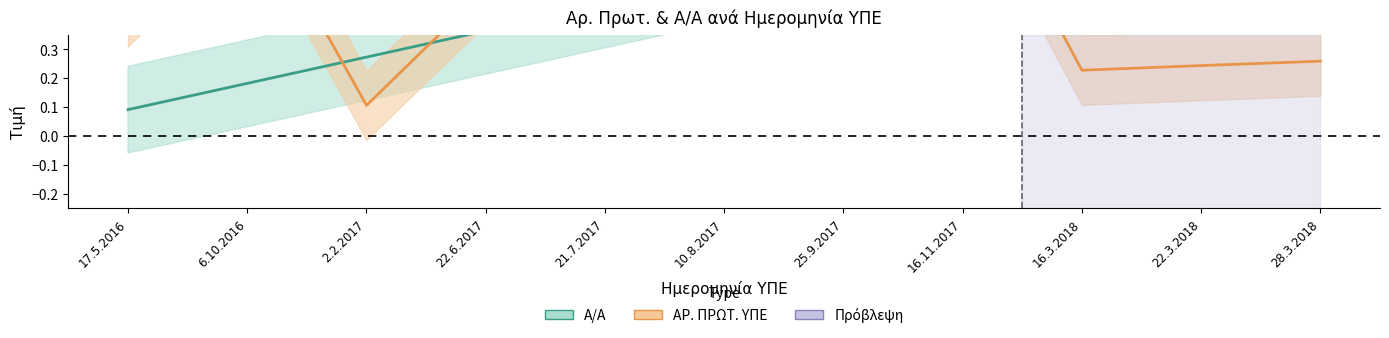

What is the difference between the second highest and minimum values in the Α/Α series?

0.8